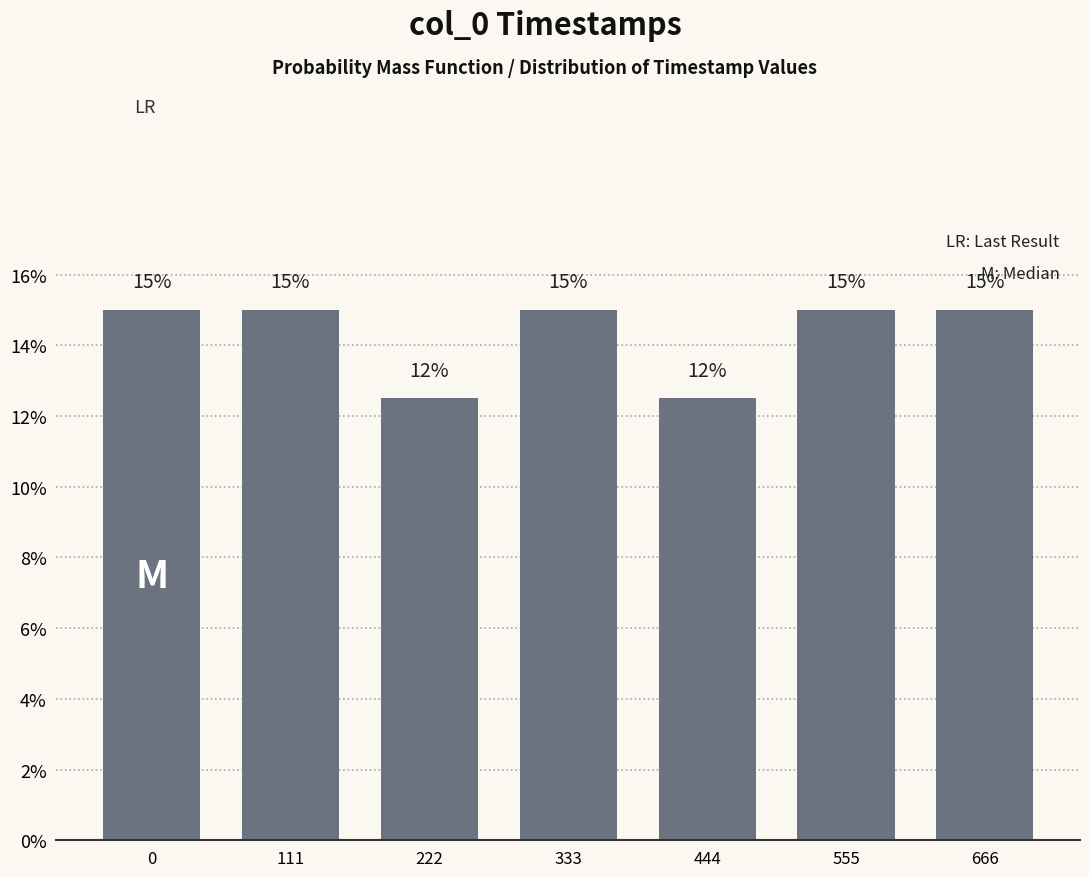

What is the value of the 7th bar from the left?

15.0